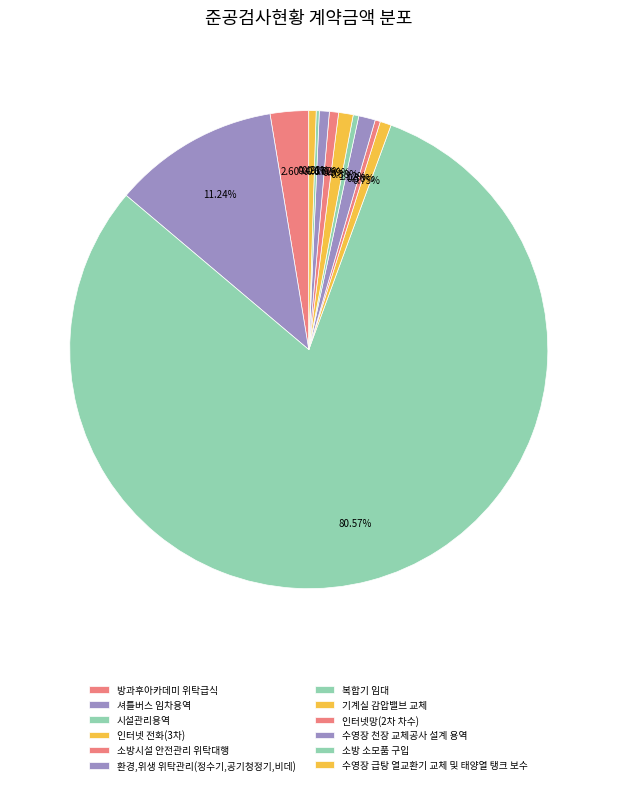

To the nearest percent, what is the difference between the 방과후아카데미 위탁급식 and 소방시설 안전관리 위탁대행 slice percentages?

2%